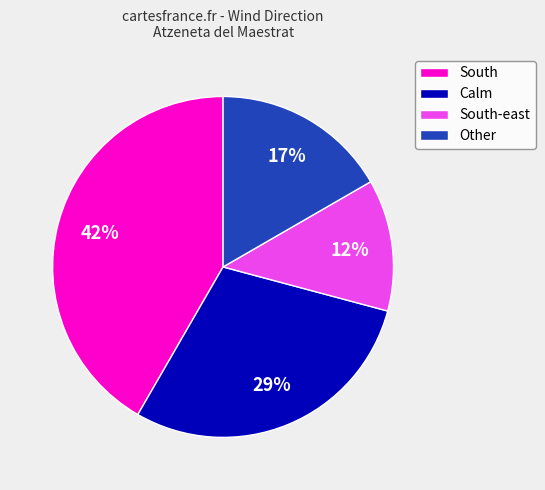

Is Calm the majority of the pie?

No